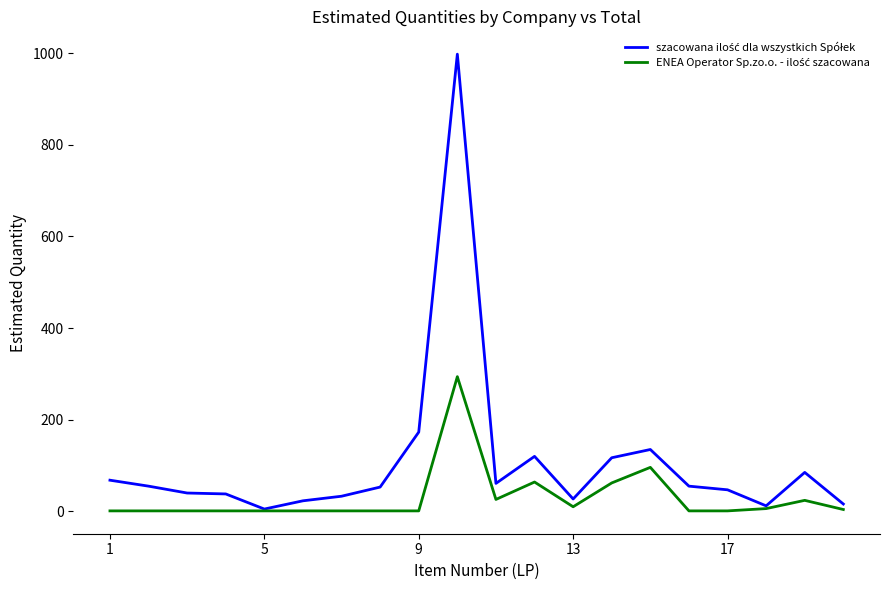

At how many categories does at least one series exceed 350?

1